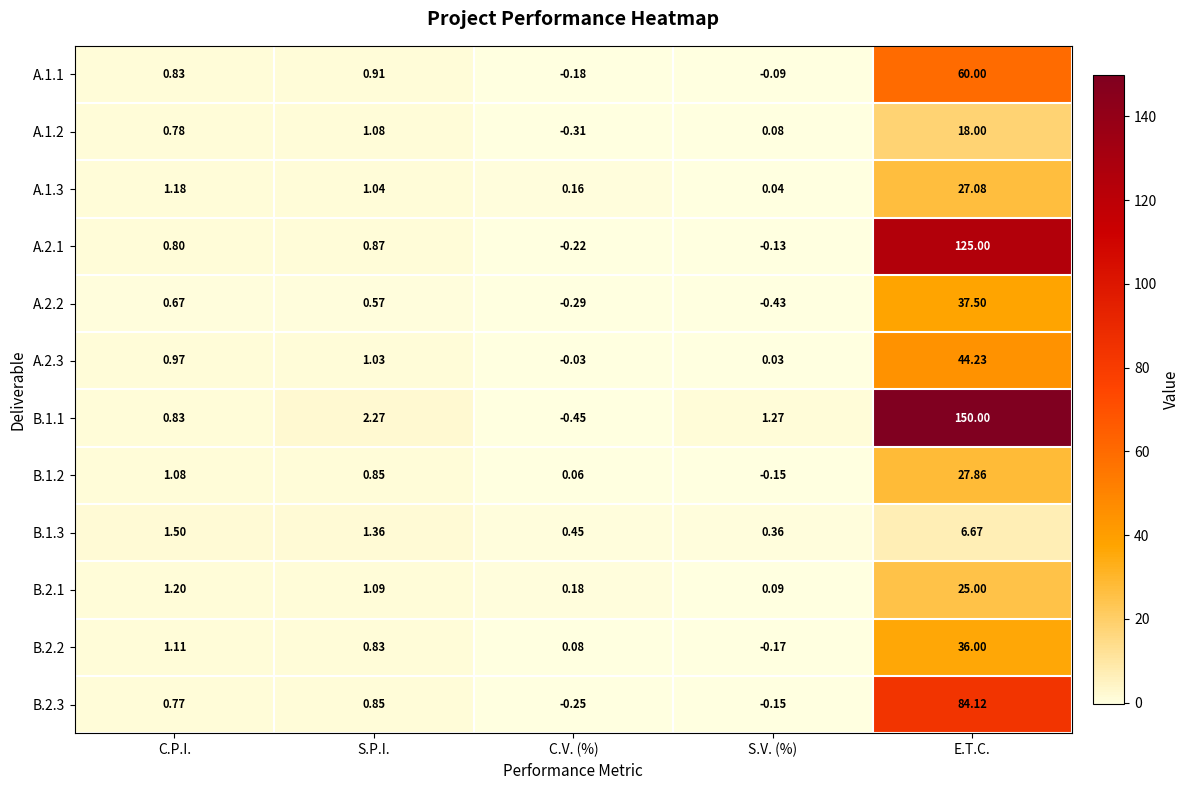

Where is B.2.2 nearest to the value 17?

C.P.I.